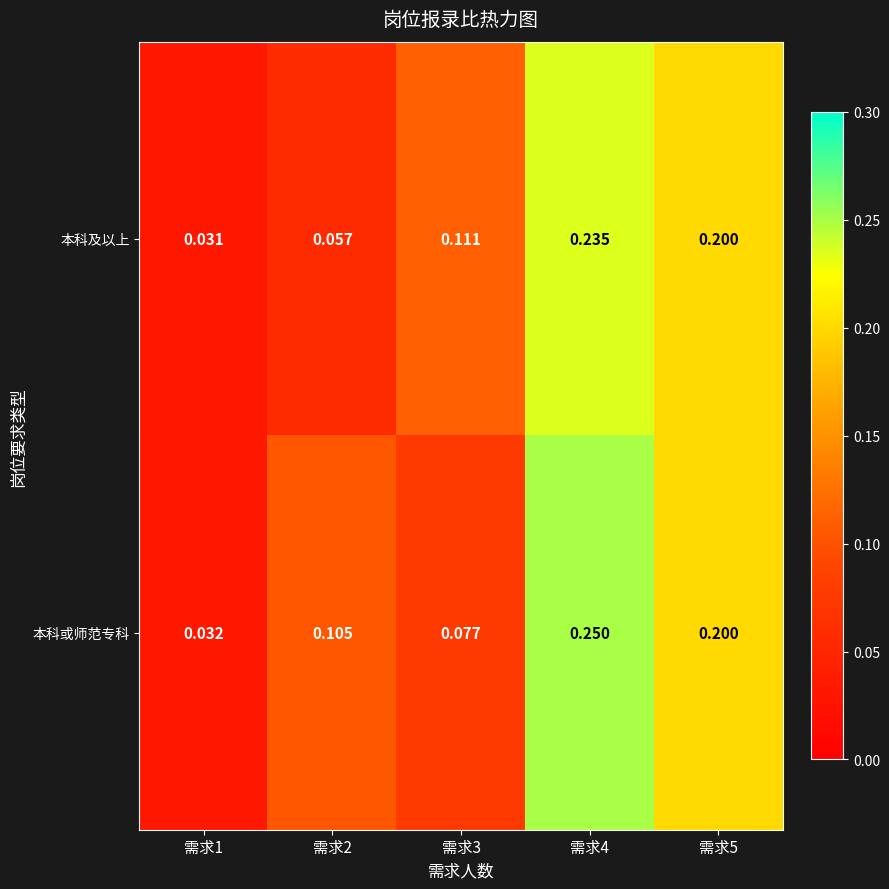

At which category is the sum across all series the highest?

需求4